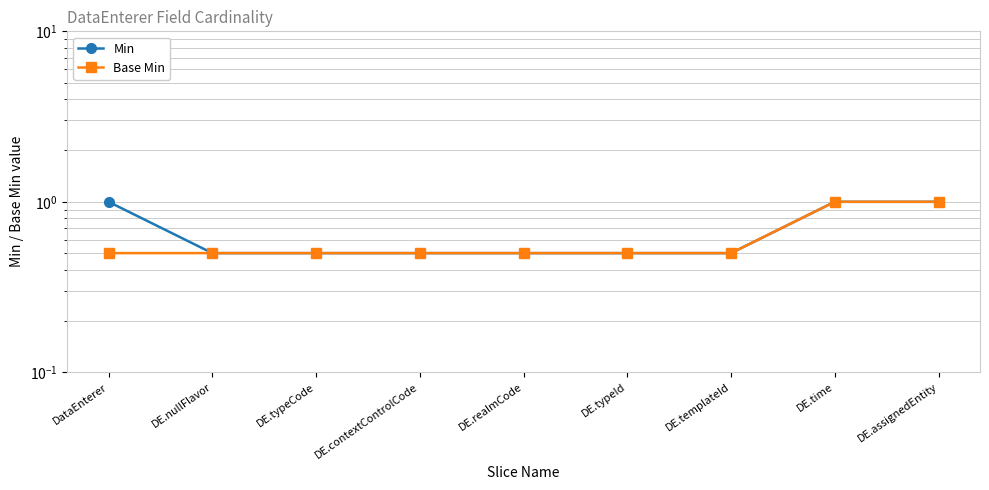

Count the number of data series in this chart.

2